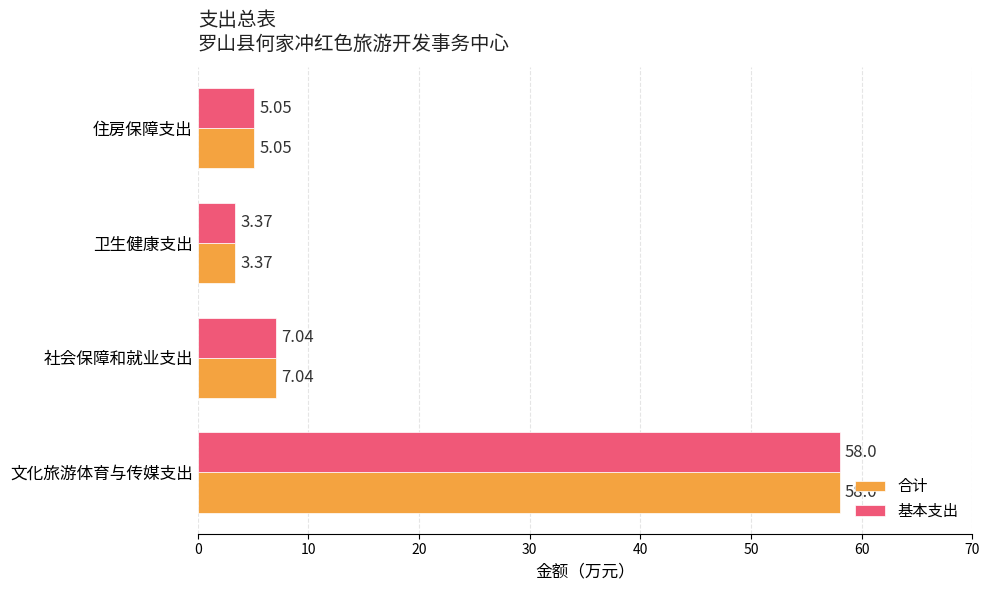

What is the difference between the maximum and minimum values in the 基本支出 series?

54.6